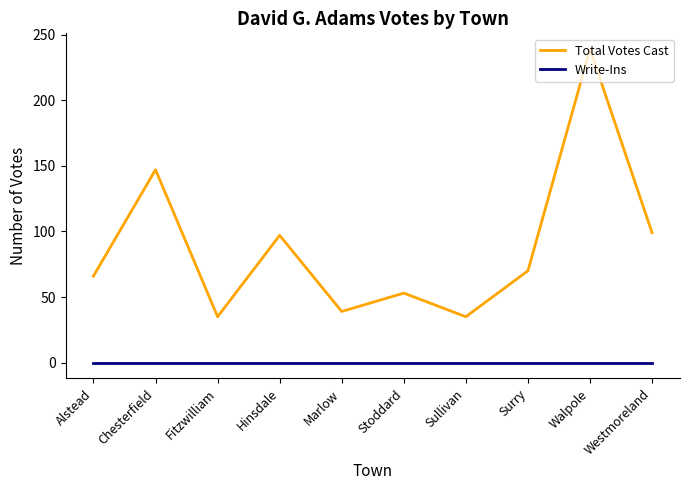

Which series has the largest total across all categories?

Total Votes Cast